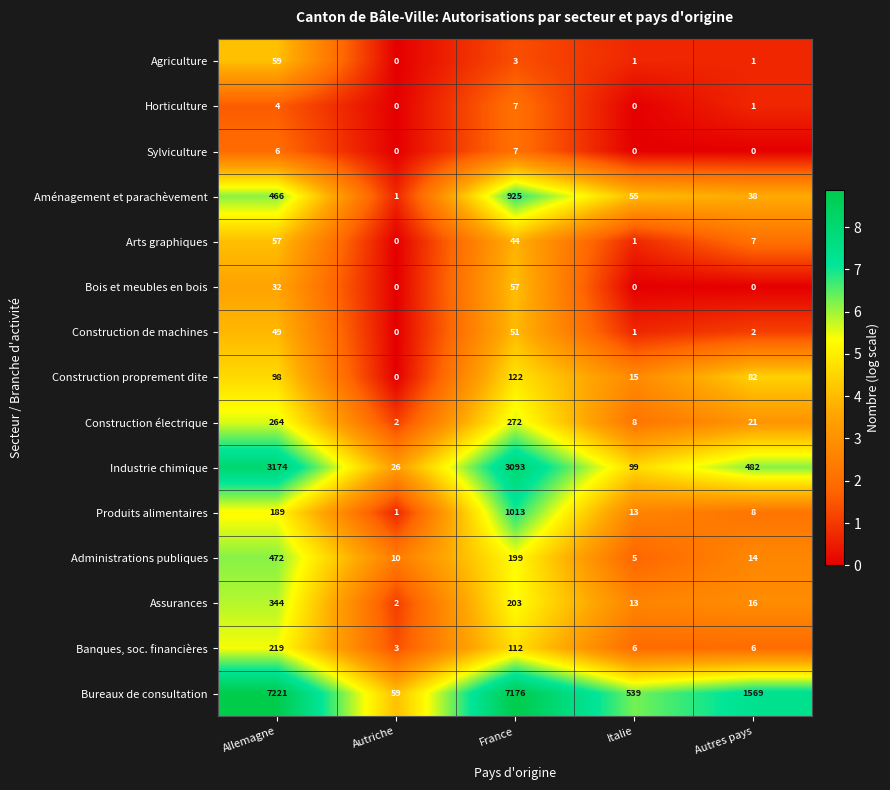

At which category is the sum across all series the highest?

France